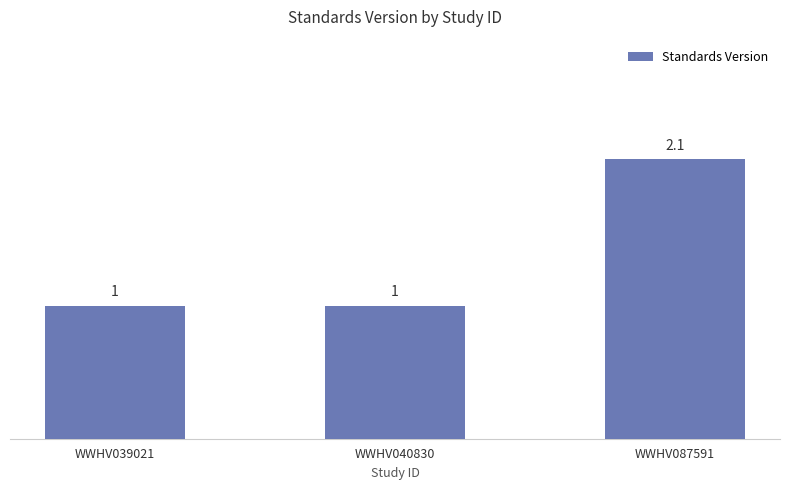

What value does the data have at WWHV087591?

2.1